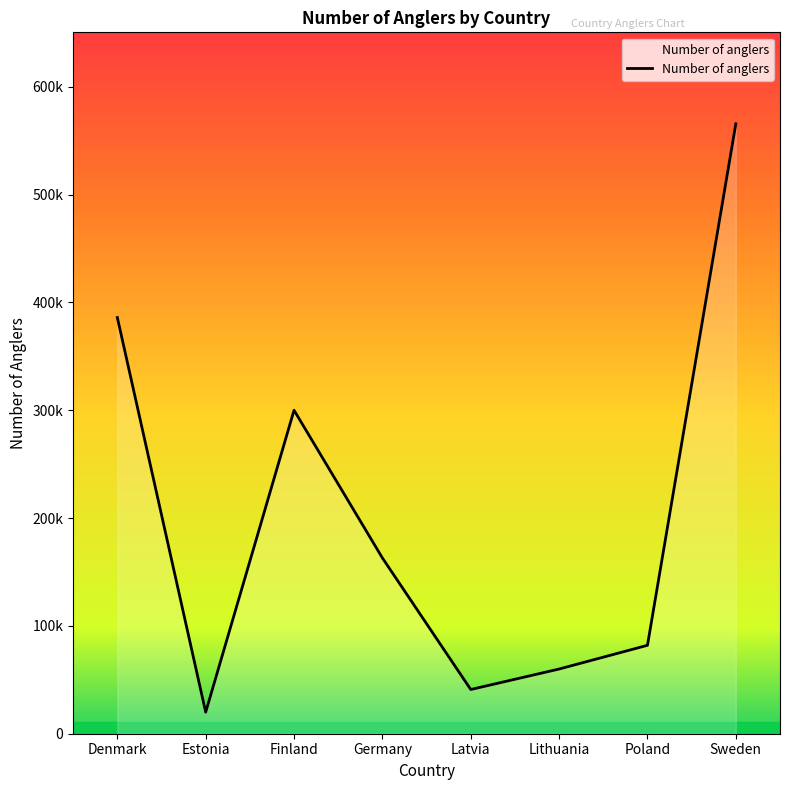

Rank the categories by value from highest to lowest.

Sweden, Denmark, Finland, Germany, Poland, Lithuania, Latvia, Estonia